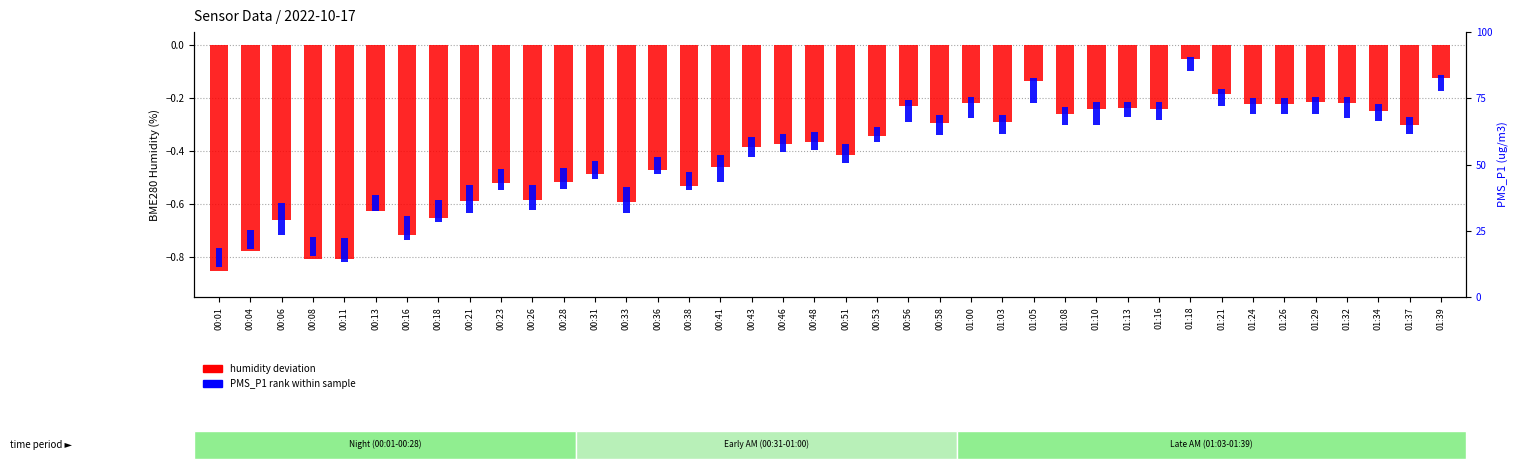

Reading left to right, what are all the values shown in this chart?

00:01=-0.9	00:04=-0.8	00:06=-0.7	00:08=-0.8	00:11=-0.8	00:13=-0.6	00:16=-0.7	00:18=-0.7	00:21=-0.6	00:23=-0.5	00:26=-0.6	00:28=-0.5	00:31=-0.5	00:33=-0.6	00:36=-0.5	00:38=-0.5	00:41=-0.5	00:43=-0.4	00:46=-0.4	00:48=-0.4	00:51=-0.4	00:53=-0.3	00:56=-0.2	00:58=-0.3	01:00=-0.2	01:03=-0.3	01:05=-0.1	01:08=-0.3	01:10=-0.2	01:13=-0.2	01:16=-0.2	01:18=-0.1	01:21=-0.2	01:24=-0.2	01:26=-0.2	01:29=-0.2	01:32=-0.2	01:34=-0.2	01:37=-0.3	01:39=-0.1